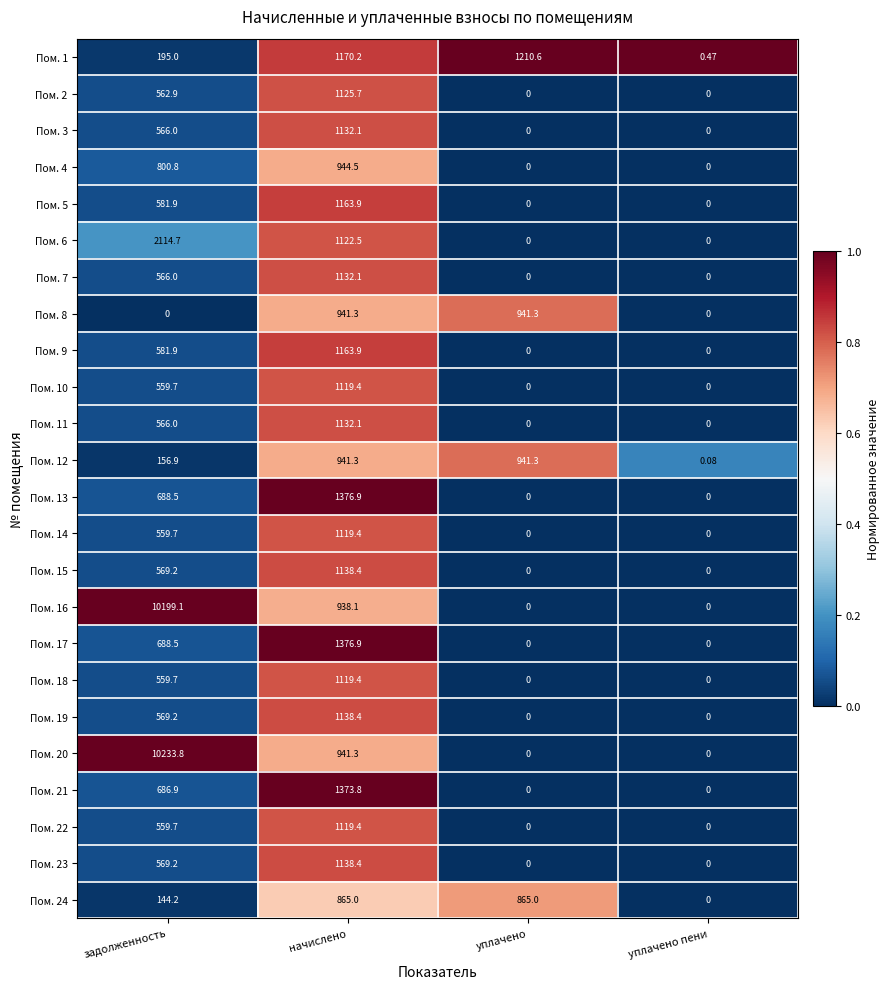

How many distinct data groups are displayed?

24